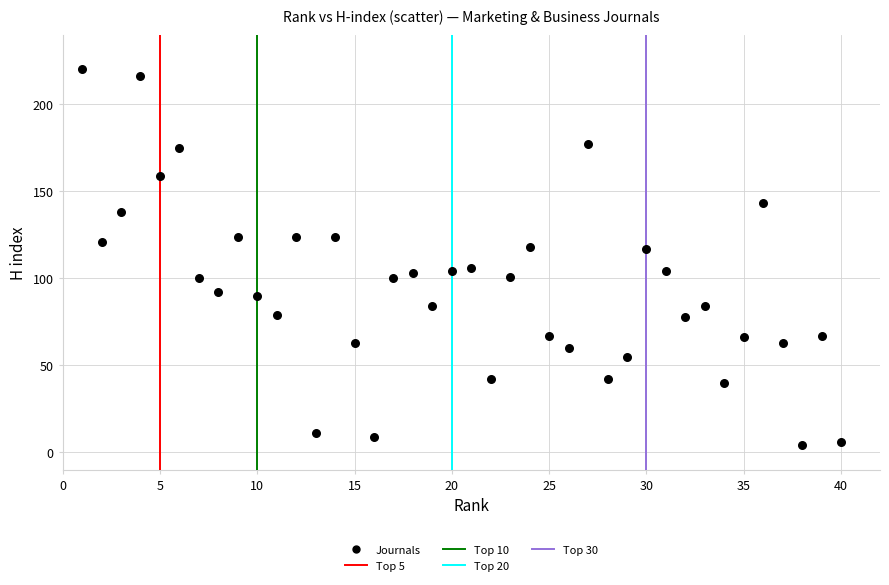

What is the range of Y values (max minus min)?

216